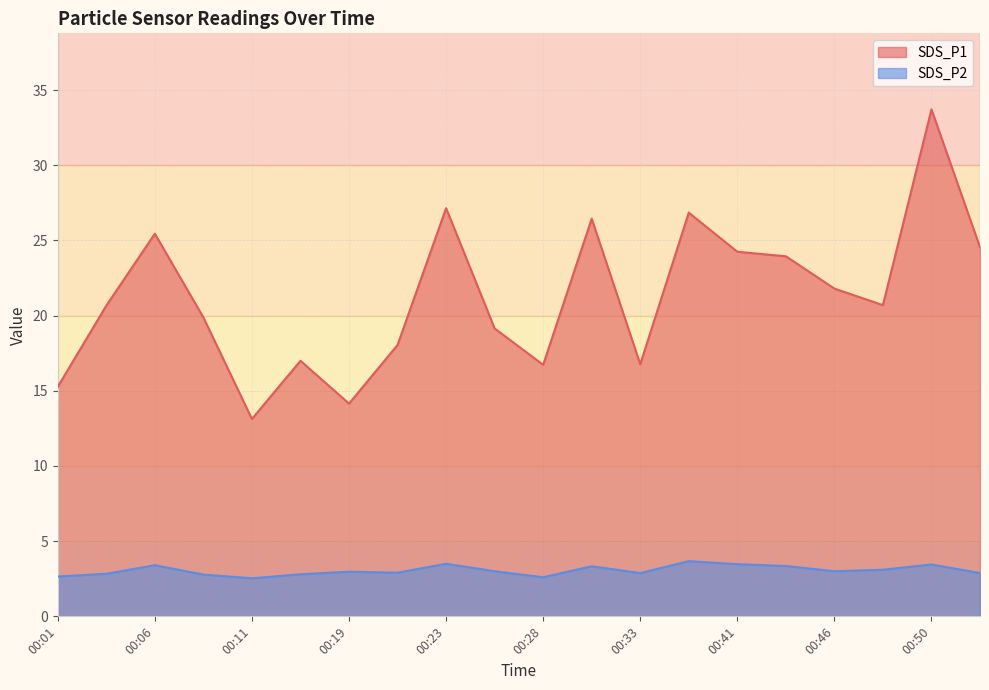

What is the total value across all series at 00:04?

23.5